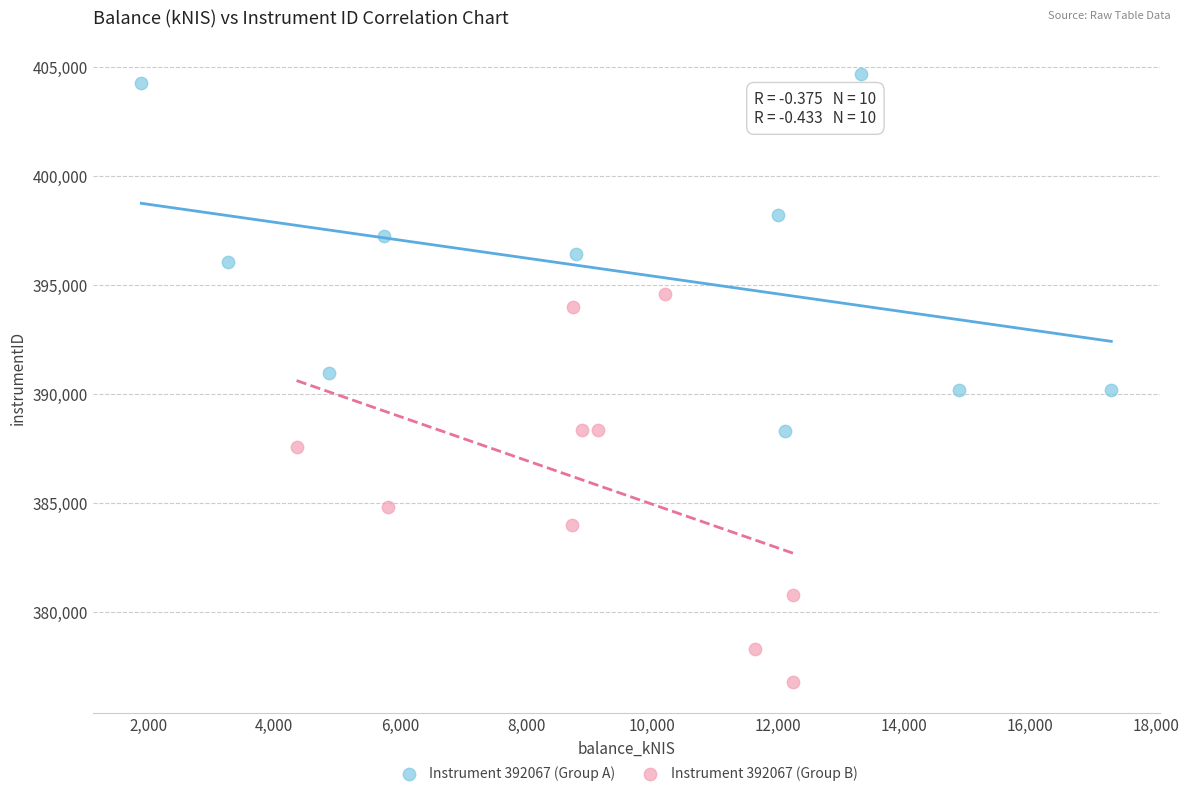

Which series contains the highest Y value?

Instrument 392067 (Group A)